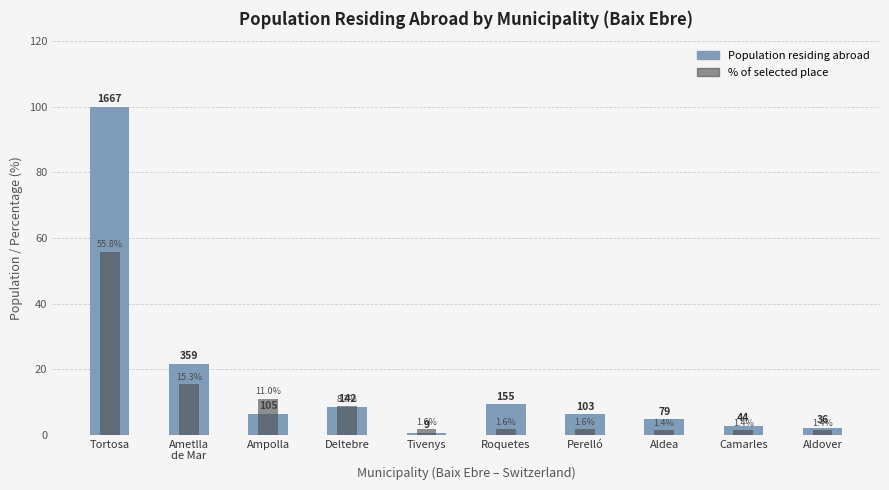

What is the minimum value for % of selected place?

1.4